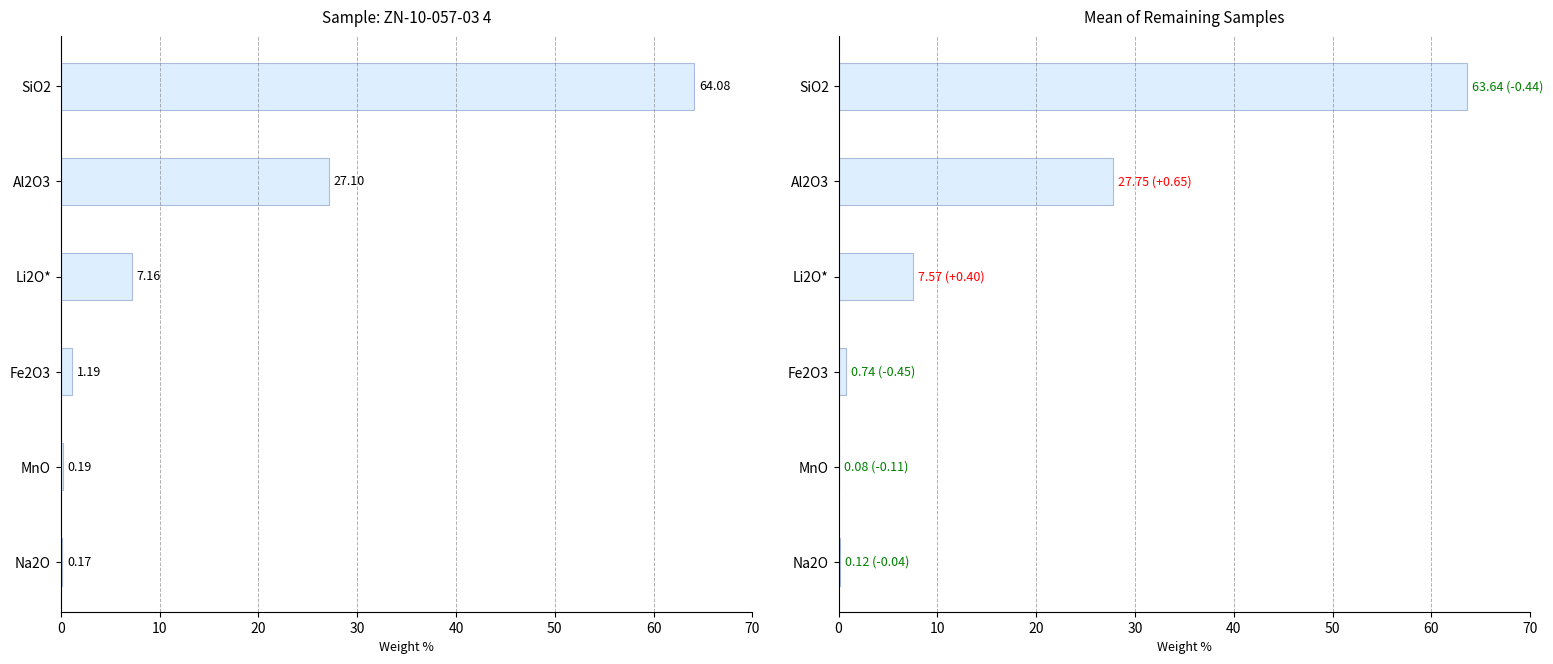

Which series has the largest total across all categories?

Mean of other samples